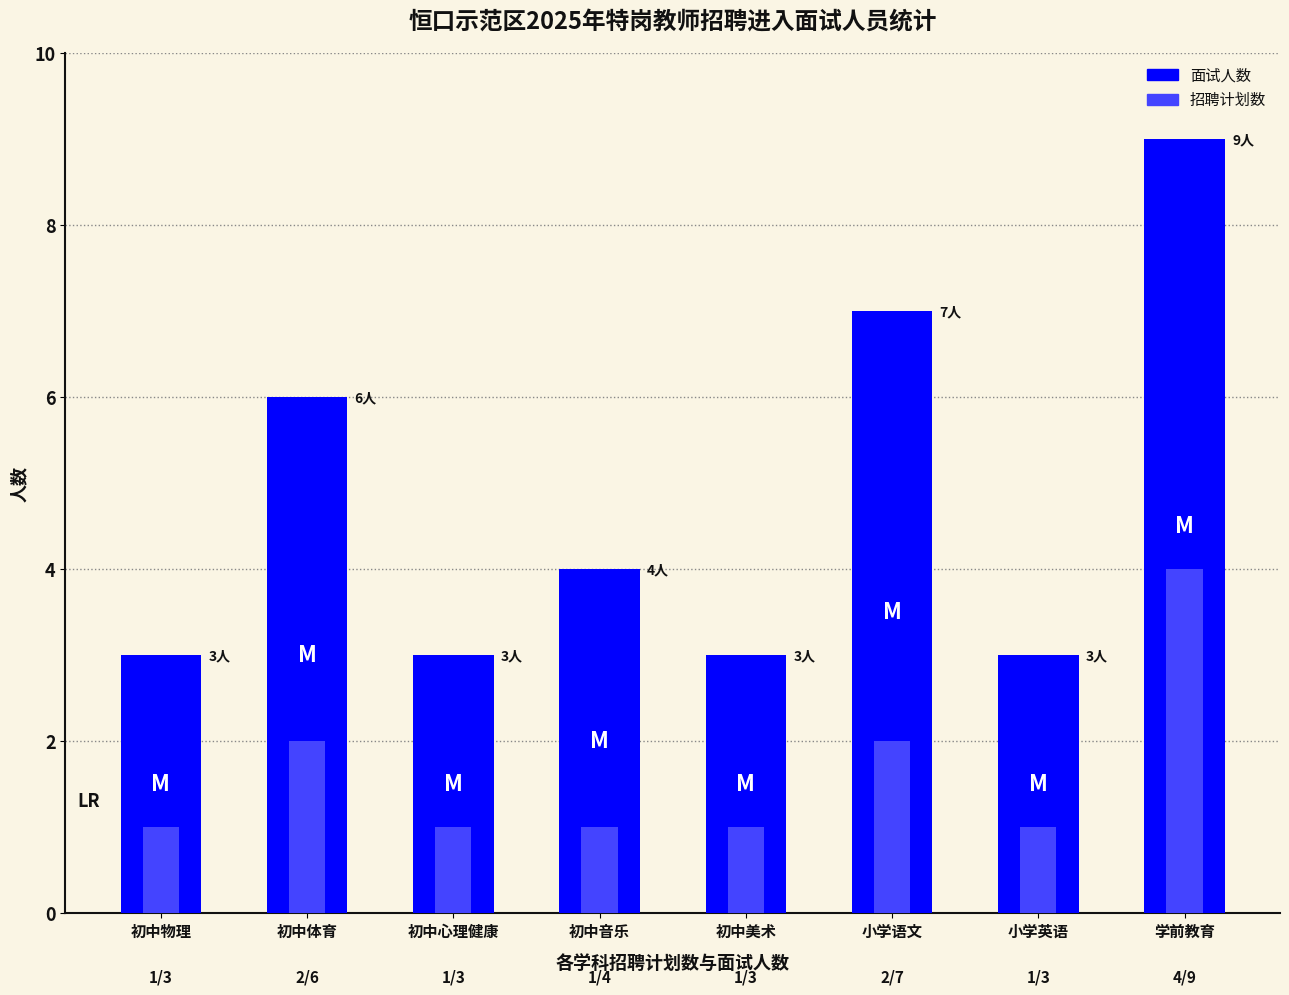

What is the approximate value of 招聘计划数 at 初中音乐?

1